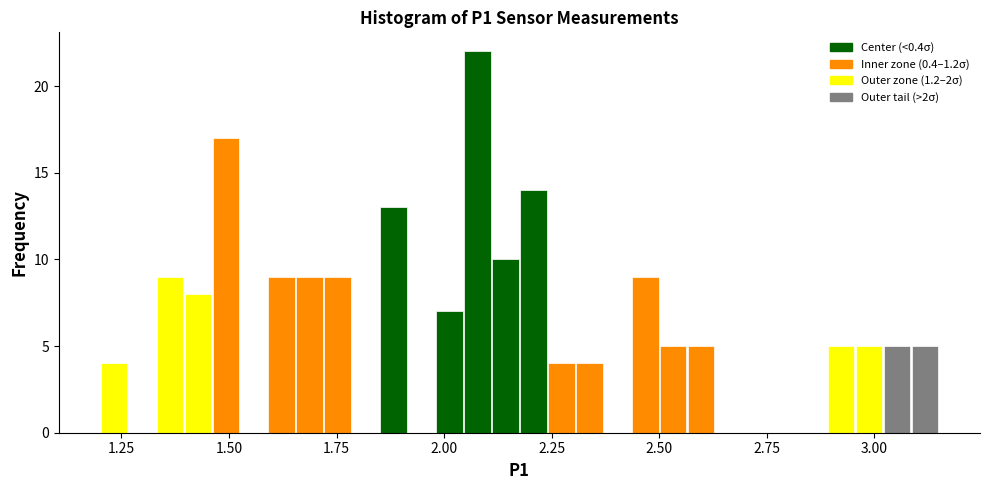

Around what value on the x-axis is the tallest bar? Give the approximate position of its centre, as read against the axis.

2.10